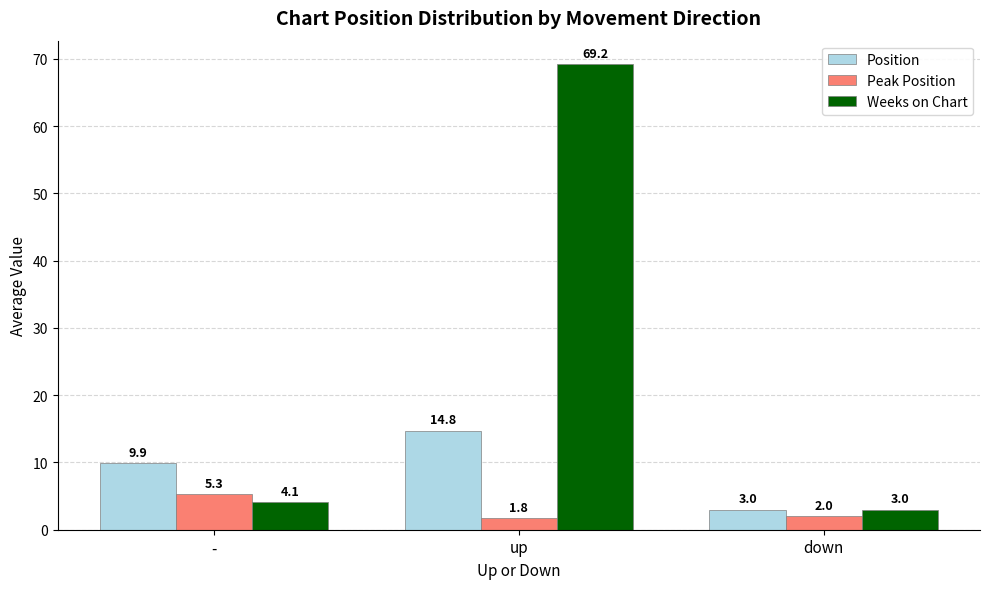

What are all the series names shown in the legend?

Position, Peak Position, Weeks on Chart